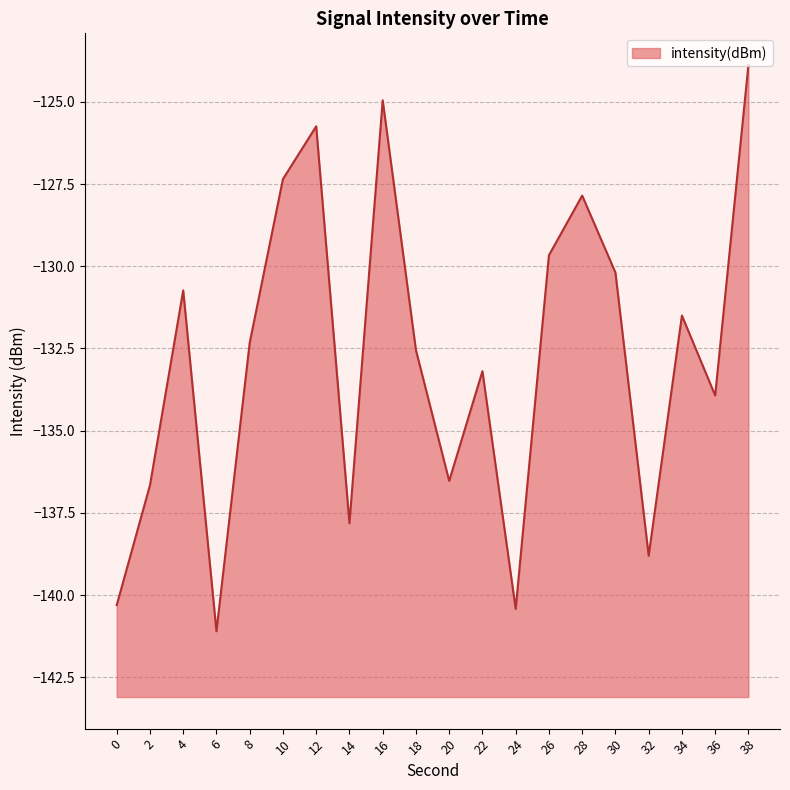

Where does the data first go above -132?

4